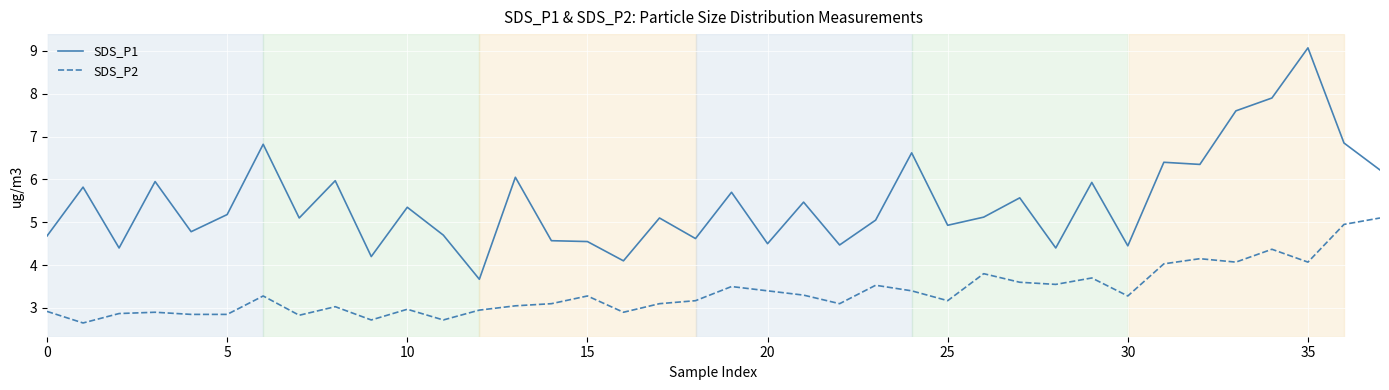

What is the maximum value shown in the chart?

9.1